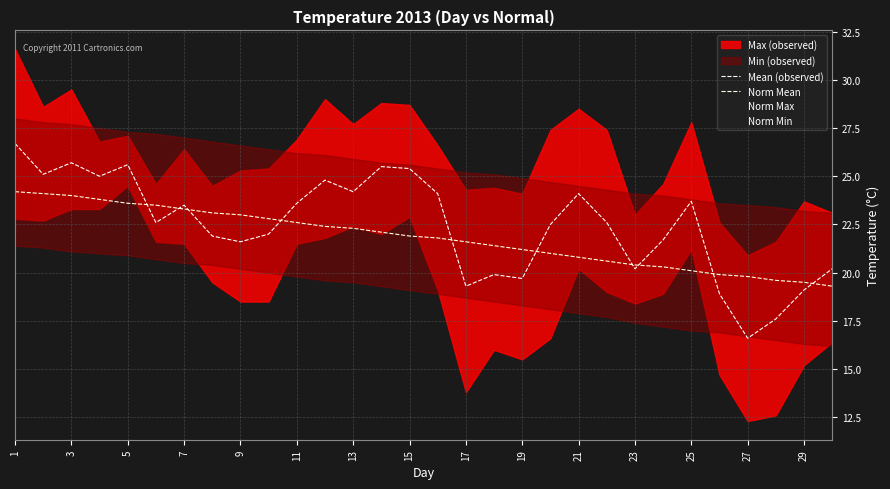

The Mean (observed) series shows 13.9 at 15. True or false?

False